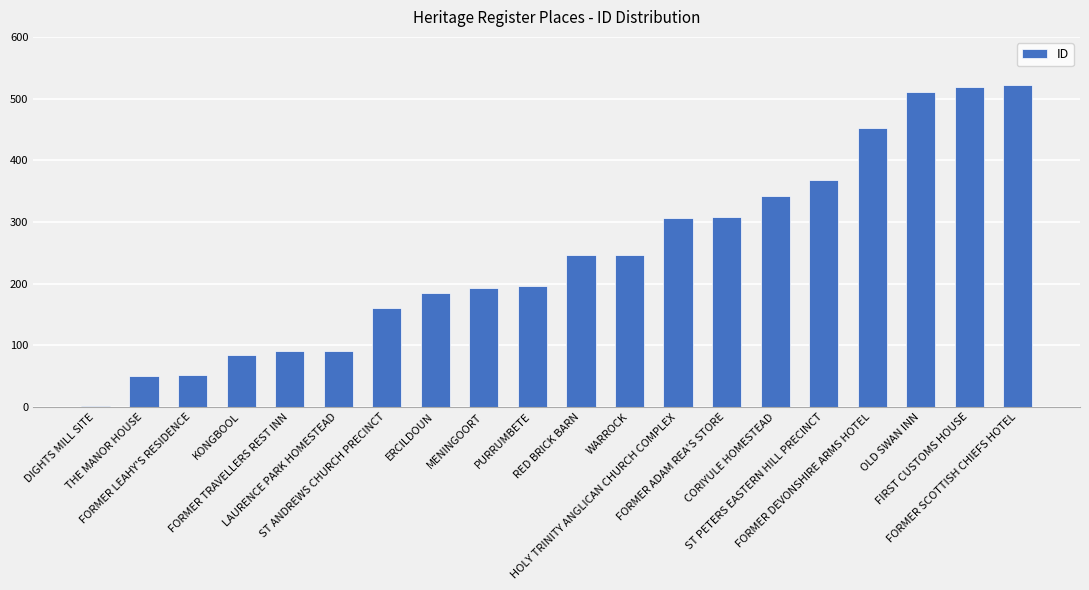

The chart shows a value of 308 at FORMER ADAM REA'S STORE. True or false?

True